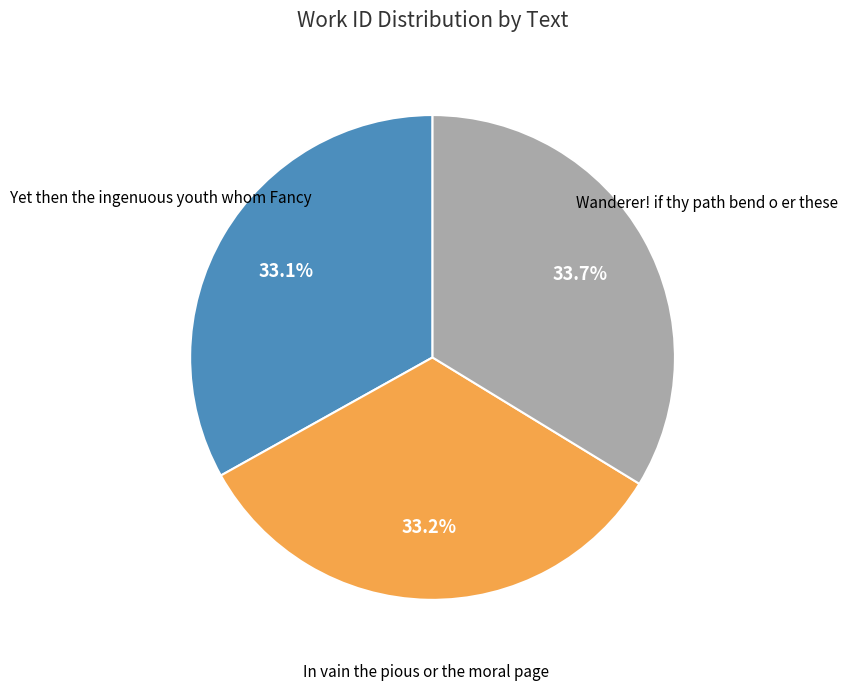

Does any single category account for the majority?

No